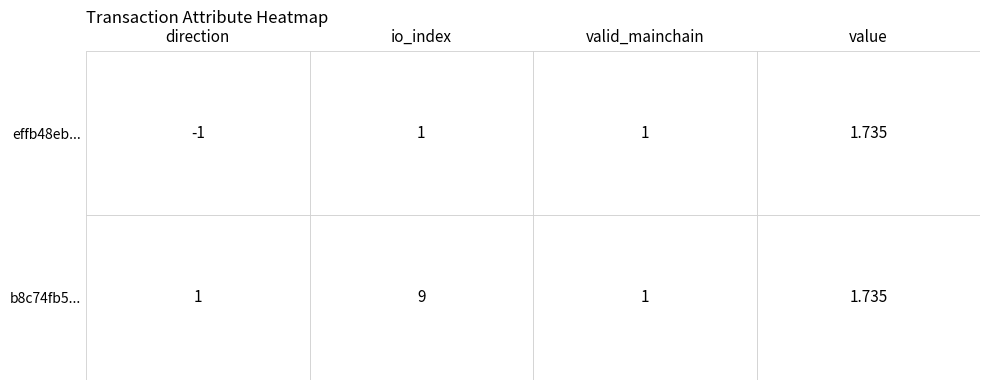

Reading right to left, transcribe all the data shown in this chart.

direction: 1.0	-1.0
io_index: 9.0	1.0
valid_mainchain: 1.0	1.0
value: 1.7	1.7